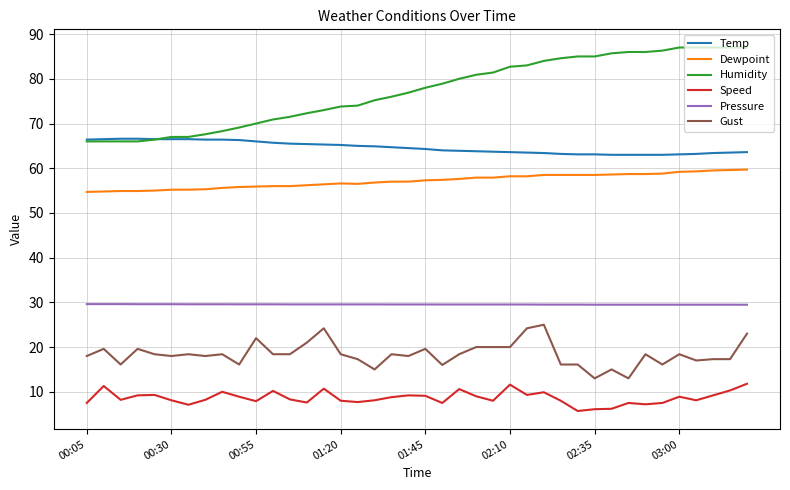

True or false: Speed and Temp cross at least once.

False